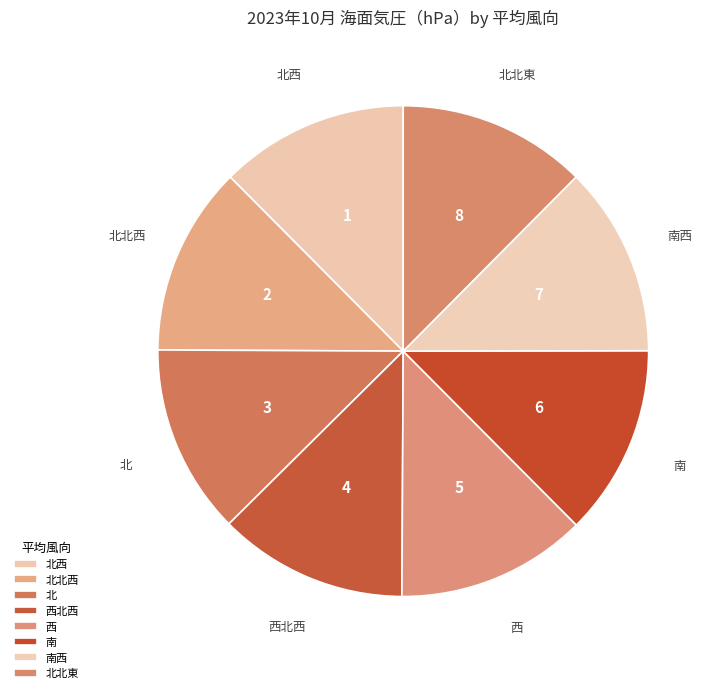

Combined, do 北 and 南 account for over 50%?

No